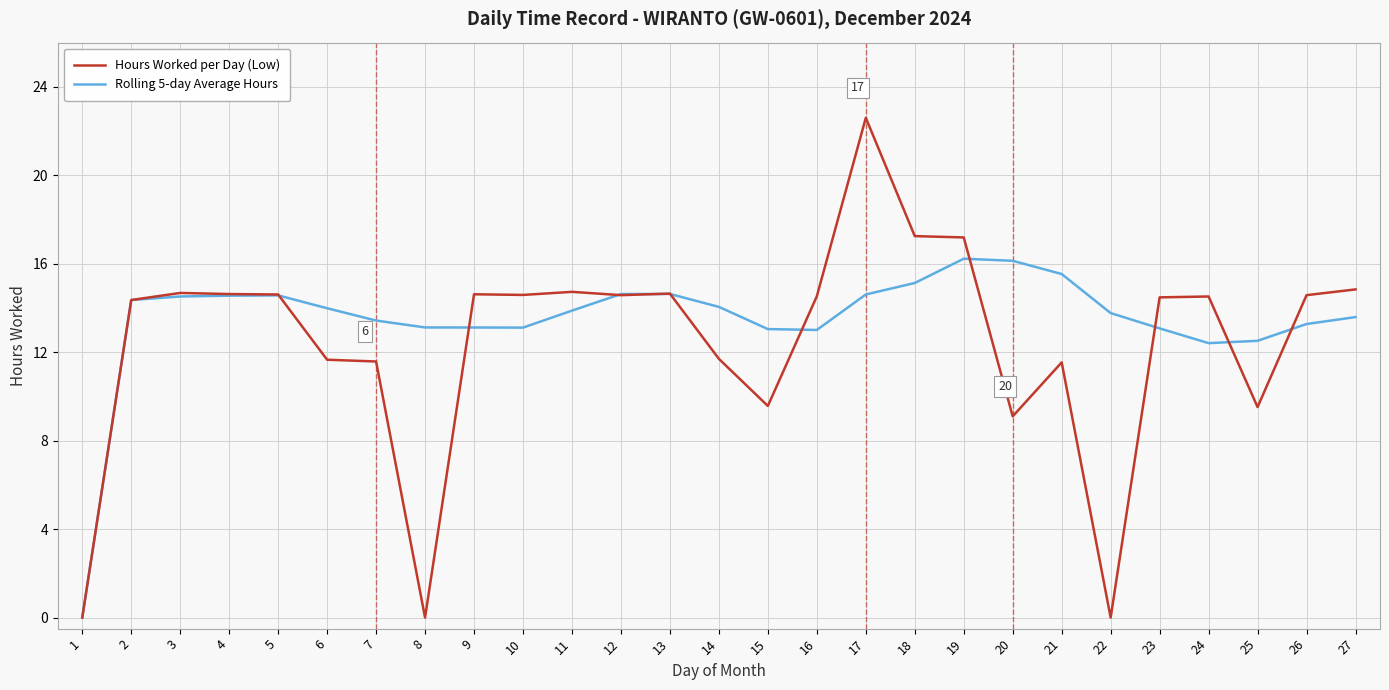

How many distinct data groups are displayed?

2